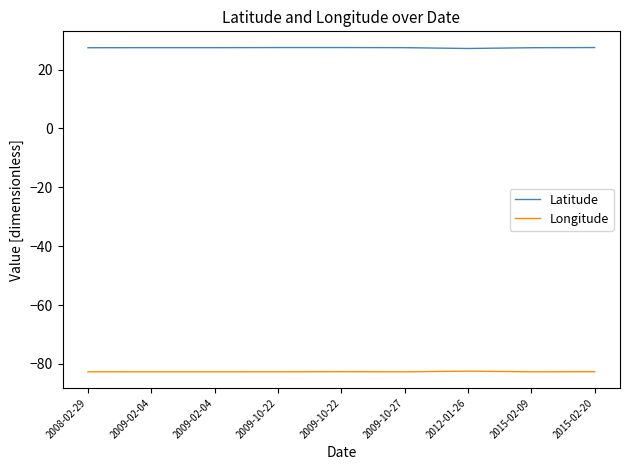

What is the value of the Longitude point at the 8th from the left?

-82.7